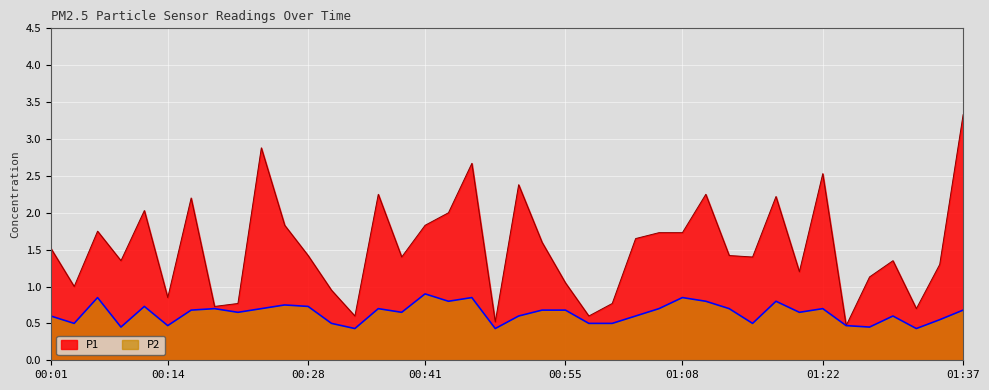

The P1 series shows 0.4 at 00:01. True or false?

False